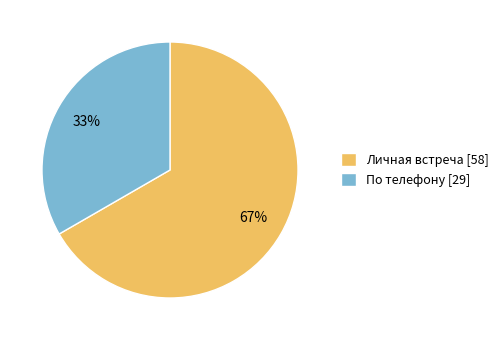

Approximately how many times larger is the value at Личная встреча compared to По телефону?

2.0